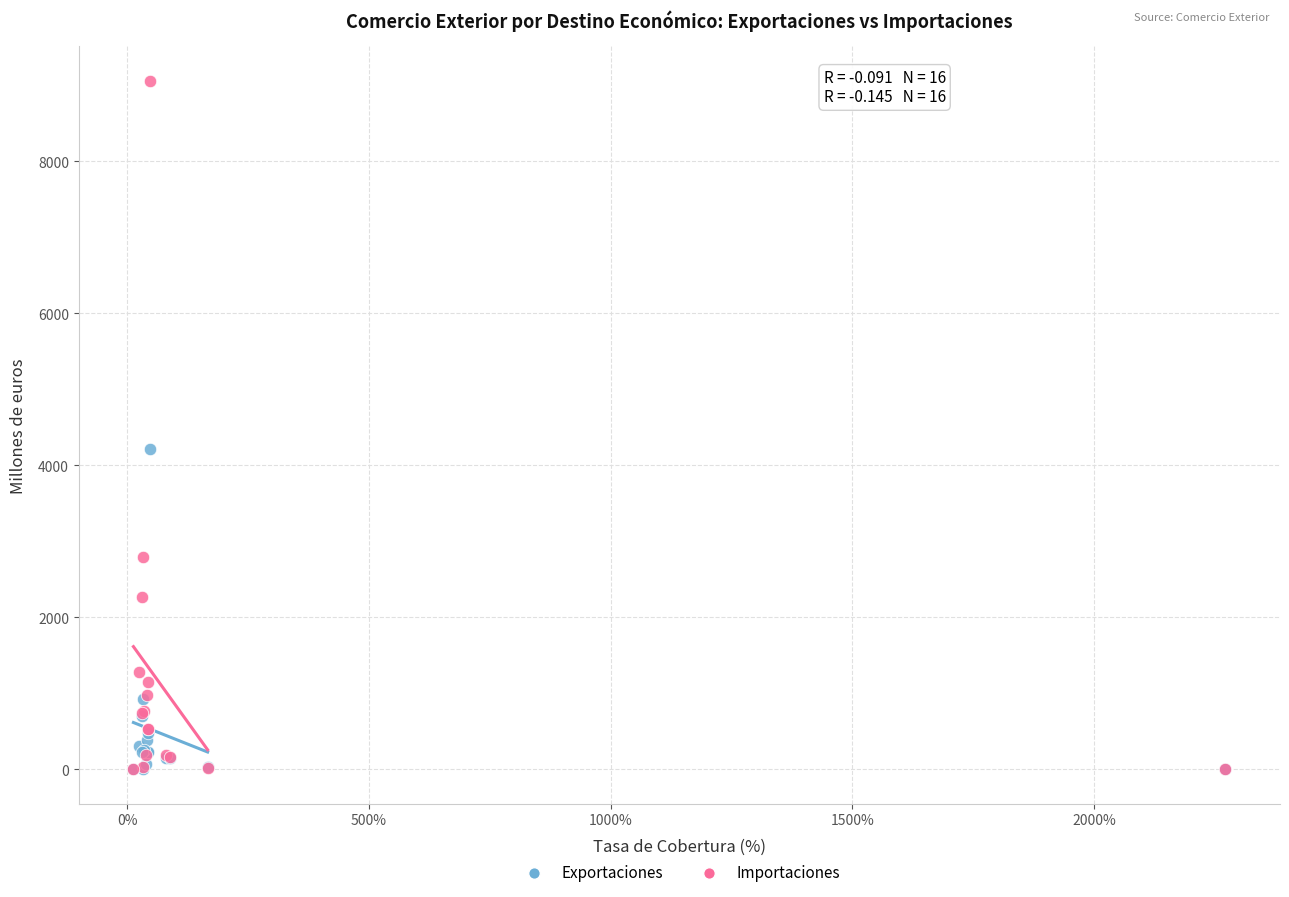

What are all the series names shown in the legend?

Exportaciones, Importaciones